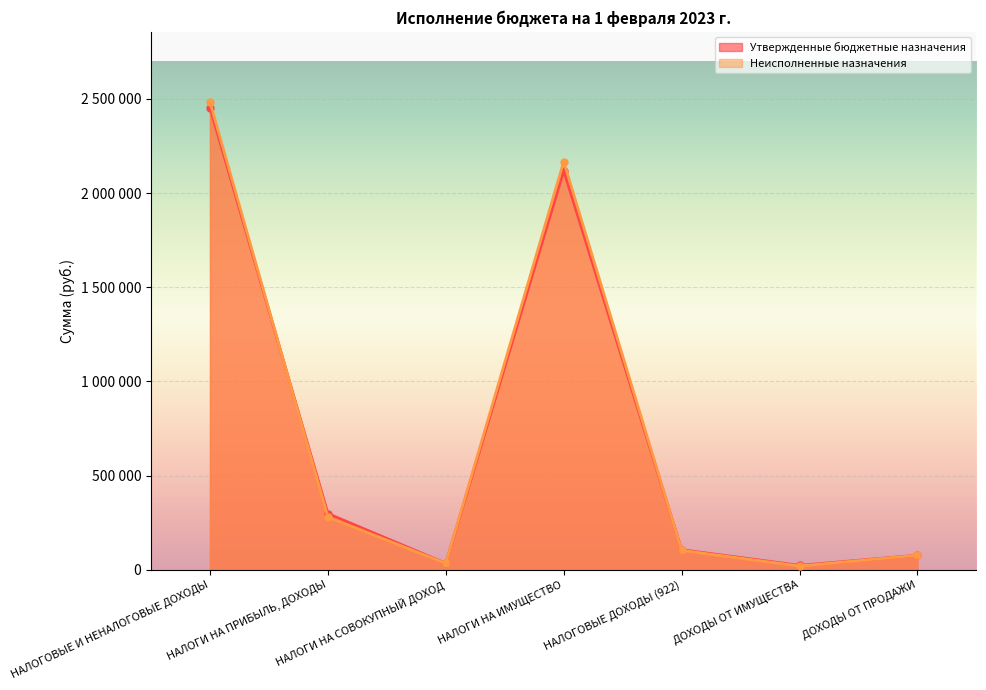

At which label does Утвержденные бюджетные назначения first exceed 107339?

НАЛОГОВЫЕ И НЕНАЛОГОВЫЕ ДОХОДЫ